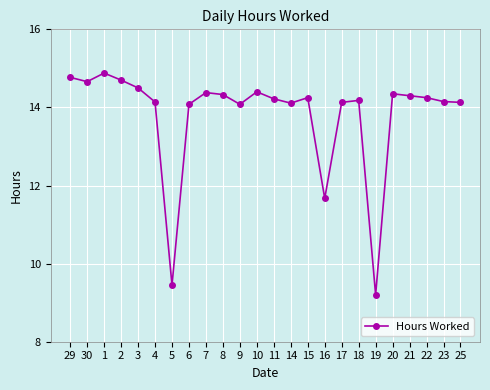

Which has a higher value, 22 or 4?

22